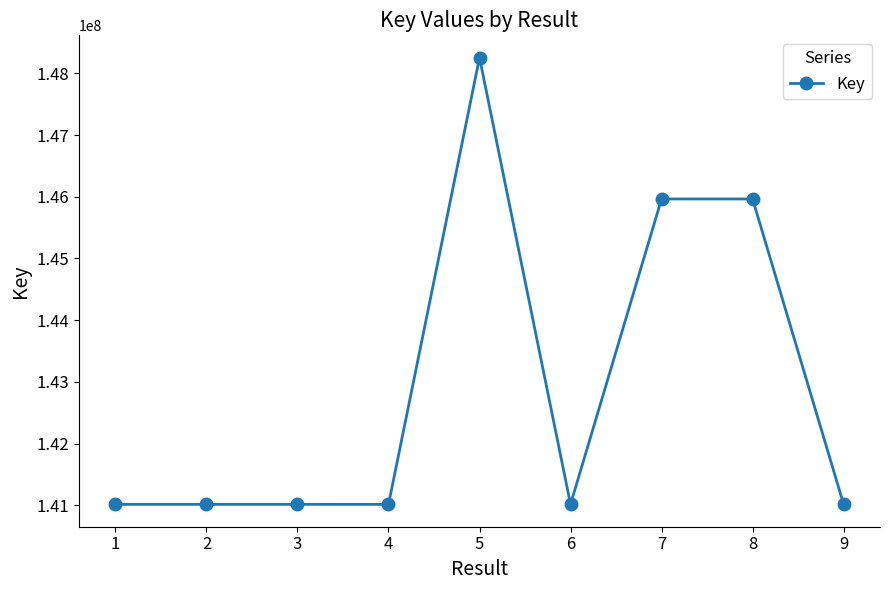

What is the average value?

142919303